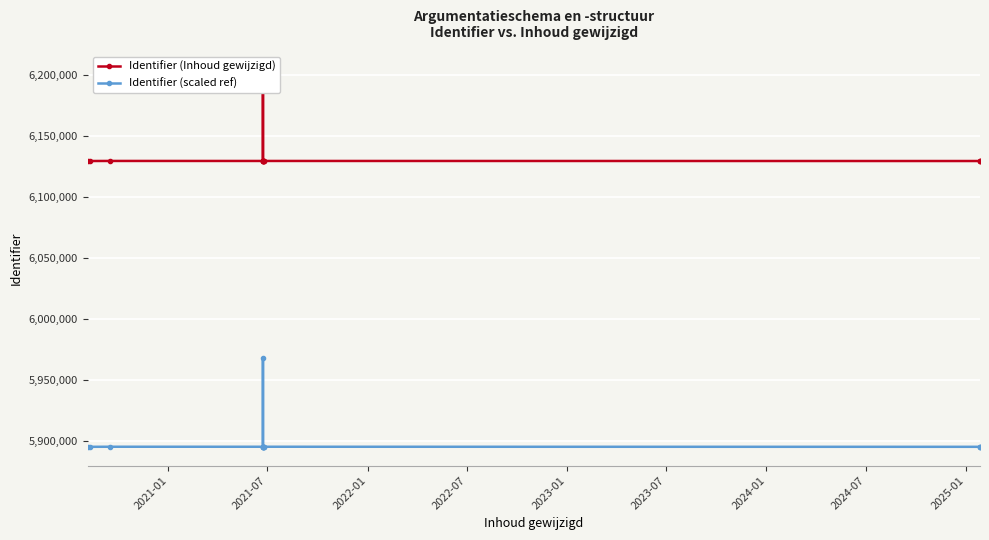

In Identifier (Inhoud gewijzigd), how many points are higher than both neighbors (excluding endpoints)?

4